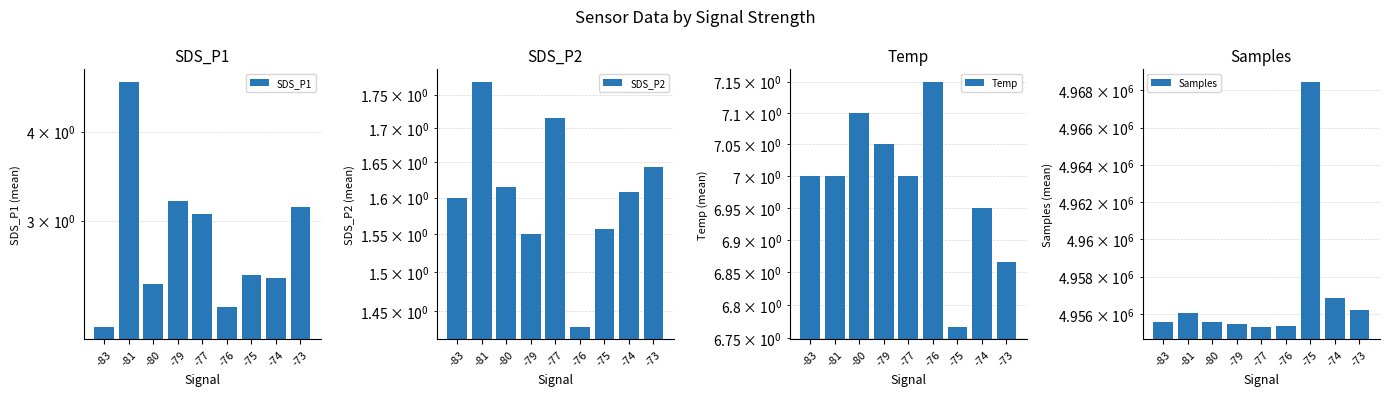

What is the sum of the SDS_P2 values at -83 and -76?

3.0